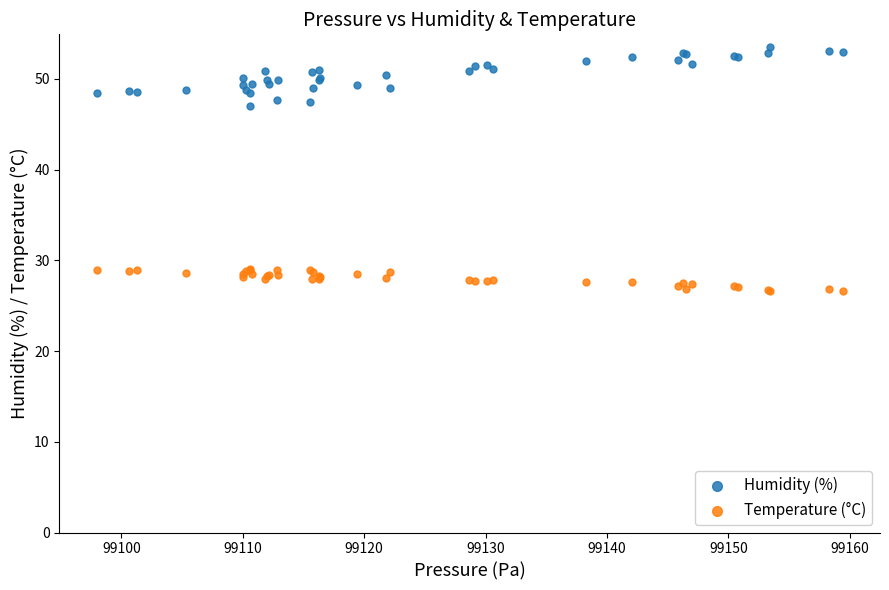

What are all the series names shown in the legend?

Humidity (%), Temperature (°C)